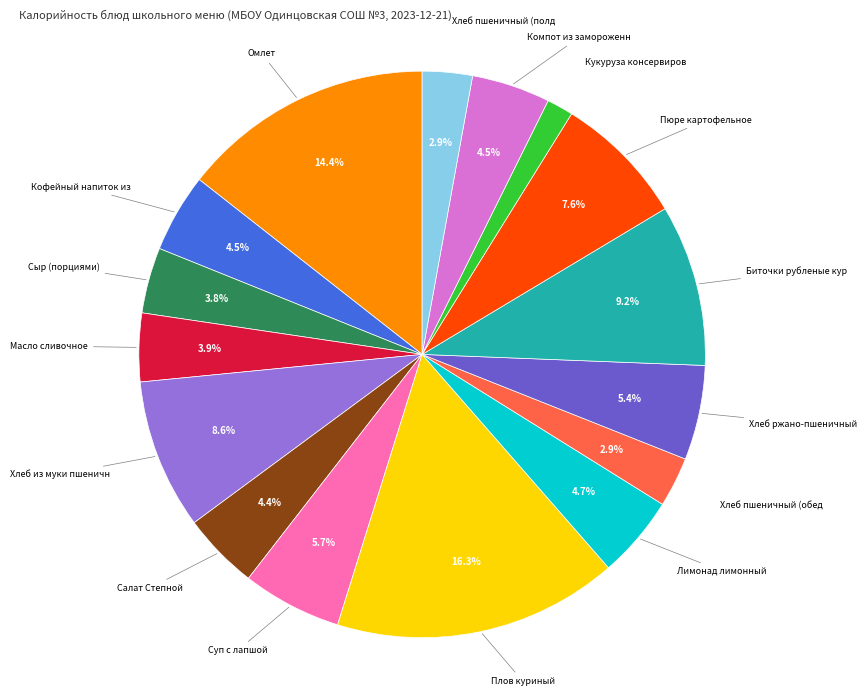

Does any single category account for the majority?

No